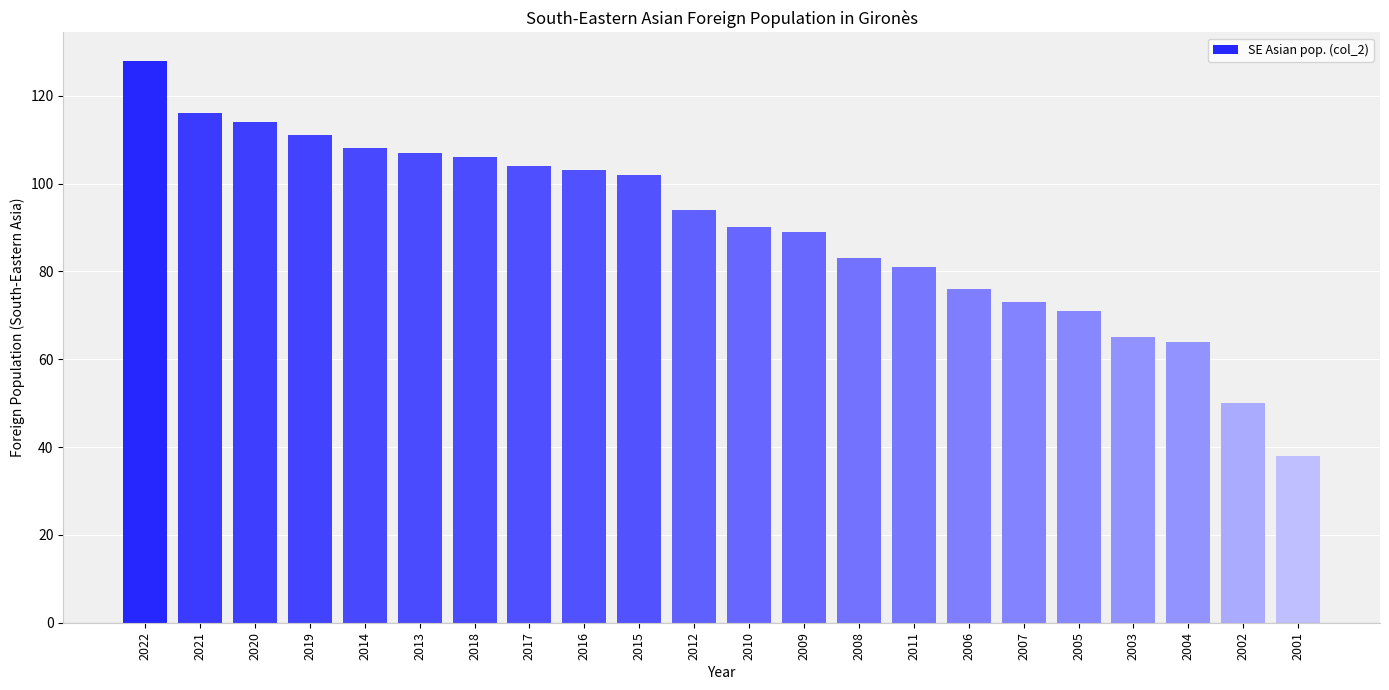

Is it true that the value at 2022 is 128?

True